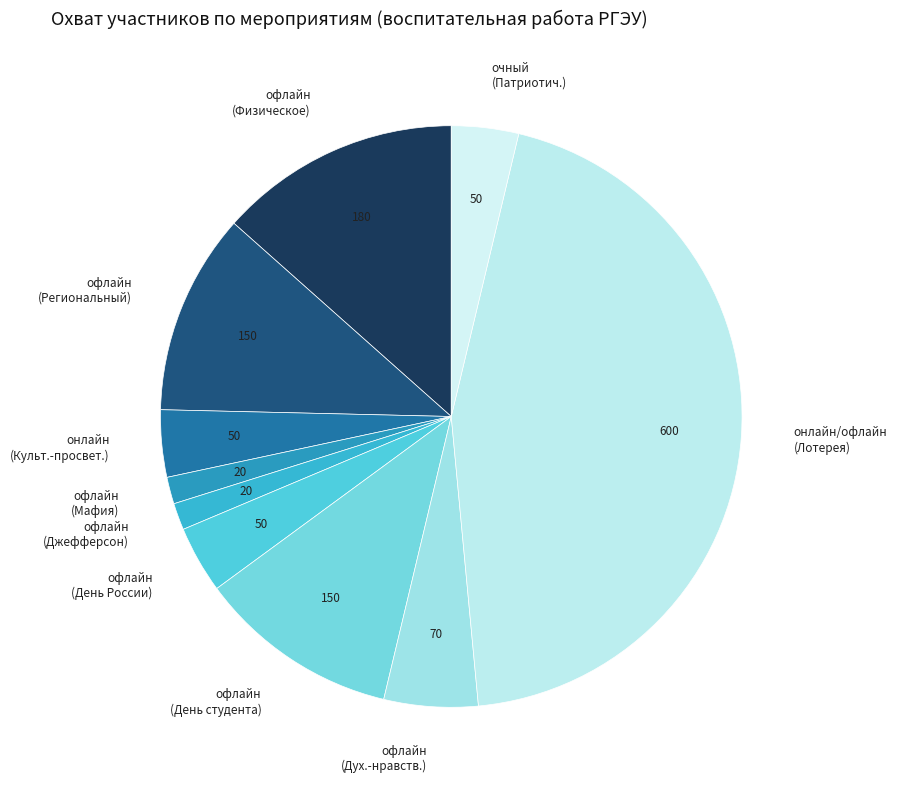

Combined, do офлайн (Дух.-нравств.) and офлайн (Региональный) account for over 50%?

No